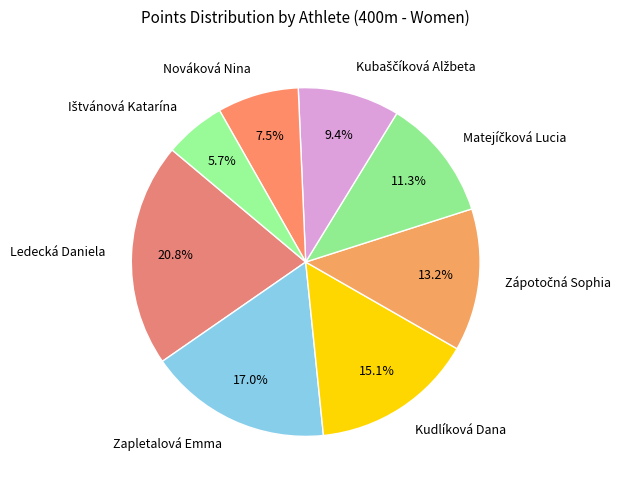

What is the largest slice in the pie chart?

Ledecká Daniela